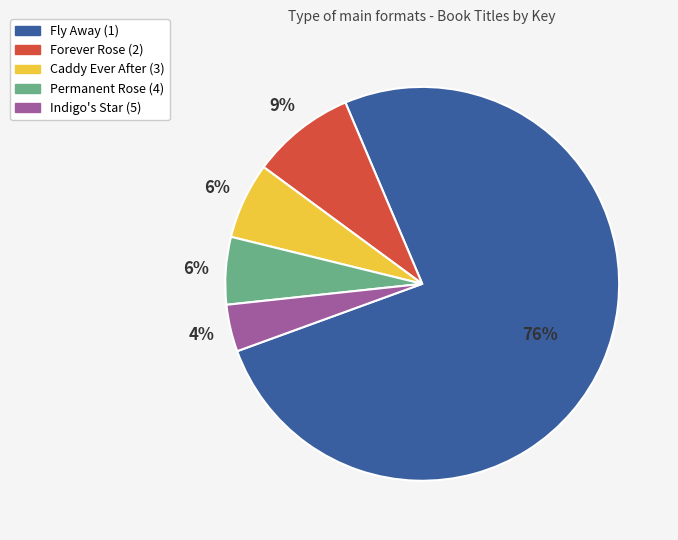

What percentage is the Indigo's Star (5) slice, to the nearest percent?

4%